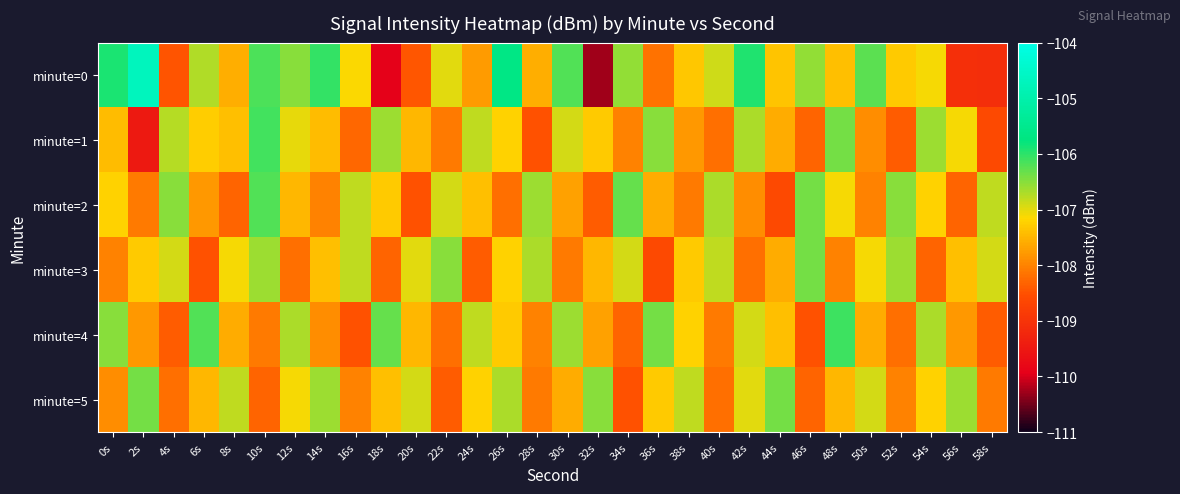

Reading right to left, extract all data points from this chart.

minute=0: 58s=-109.1	56s=-109.1	54s=-107.1	52s=-107.3	50s=-106.3	48s=-107.4	46s=-106.6	44s=-107.3	42s=-105.9	40s=-106.9	38s=-107.3	36s=-108.2	34s=-106.5	32s=-110.3	30s=-106.2	28s=-107.6	26s=-105.6	24s=-107.8	22s=-107.0	20s=-108.4	18s=-109.9	16s=-107.1	14s=-106.0	12s=-106.5	10s=-106.2	8s=-107.6	6s=-106.7	4s=-108.5	2s=-104.7	0s=-105.9
minute=1: 58s=-108.6	56s=-107.1	54s=-106.6	52s=-108.4	50s=-107.9	48s=-106.4	46s=-108.3	44s=-107.6	42s=-106.7	40s=-108.2	38s=-107.8	36s=-106.5	34s=-108.0	32s=-107.3	30s=-106.9	28s=-108.5	26s=-107.2	24s=-106.8	22s=-108.1	20s=-107.5	18s=-106.6	16s=-108.3	14s=-107.4	12s=-107.0	10s=-106.1	8s=-107.4	6s=-107.3	4s=-106.8	2s=-109.5	0s=-107.4
minute=2: 58s=-106.8	56s=-108.3	54s=-107.2	52s=-106.5	50s=-108.0	48s=-107.1	46s=-106.4	44s=-108.6	42s=-107.9	40s=-106.7	38s=-108.1	36s=-107.6	34s=-106.3	32s=-108.4	30s=-107.7	28s=-106.6	26s=-108.2	24s=-107.4	22s=-106.9	20s=-108.5	18s=-107.3	16s=-106.8	14s=-108.0	12s=-107.5	10s=-106.2	8s=-108.3	6s=-107.8	4s=-106.5	2s=-108.1	0s=-107.2
minute=3: 58s=-106.9	56s=-107.4	54s=-108.3	52s=-106.6	50s=-107.1	48s=-108.0	46s=-106.4	44s=-107.6	42s=-108.2	40s=-106.8	38s=-107.3	36s=-108.6	34s=-106.9	32s=-107.5	30s=-108.1	28s=-106.7	26s=-107.2	24s=-108.4	22s=-106.5	20s=-107.0	18s=-108.3	16s=-106.8	14s=-107.4	12s=-108.2	10s=-106.6	8s=-107.1	6s=-108.5	4s=-106.9	2s=-107.3	0s=-108.0
minute=4: 58s=-108.4	56s=-107.8	54s=-106.7	52s=-108.2	50s=-107.6	48s=-106.1	46s=-108.5	44s=-107.4	42s=-106.9	40s=-108.1	38s=-107.2	36s=-106.4	34s=-108.3	32s=-107.7	30s=-106.6	28s=-108.0	26s=-107.3	24s=-106.8	22s=-108.2	20s=-107.5	18s=-106.3	16s=-108.5	14s=-107.9	12s=-106.7	10s=-108.1	8s=-107.6	6s=-106.2	4s=-108.4	2s=-107.8	0s=-106.5
minute=5: 58s=-108.1	56s=-106.6	54s=-107.2	52s=-108.0	50s=-106.9	48s=-107.5	46s=-108.3	44s=-106.4	42s=-107.0	40s=-108.2	38s=-106.8	36s=-107.3	34s=-108.5	32s=-106.5	30s=-107.6	28s=-108.1	26s=-106.7	24s=-107.2	22s=-108.4	20s=-106.9	18s=-107.4	16s=-108.0	14s=-106.6	12s=-107.1	10s=-108.3	8s=-106.8	6s=-107.5	4s=-108.2	2s=-106.4	0s=-107.9